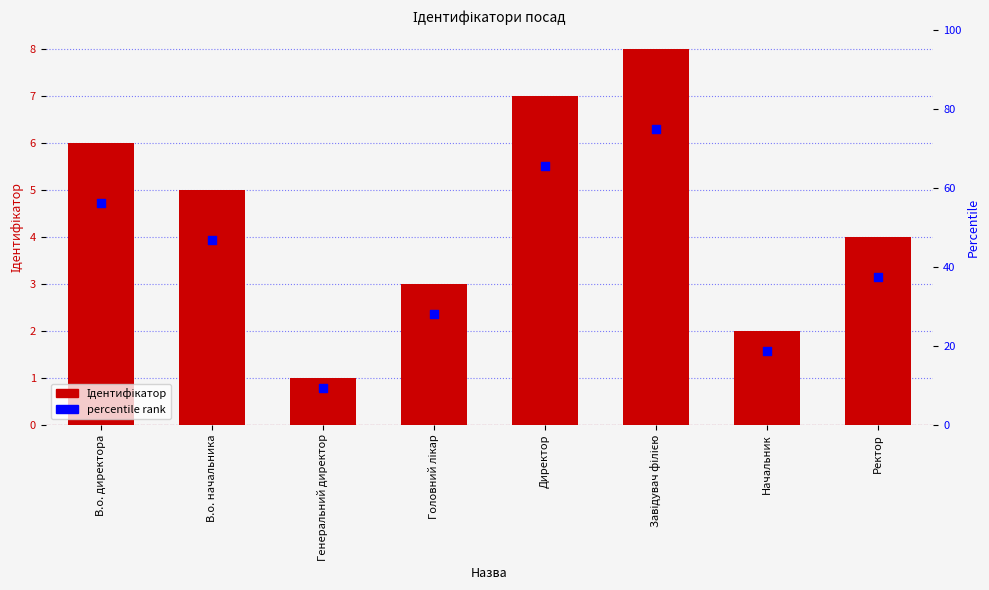

What is the total value across all series at Генеральний директор?

10.4